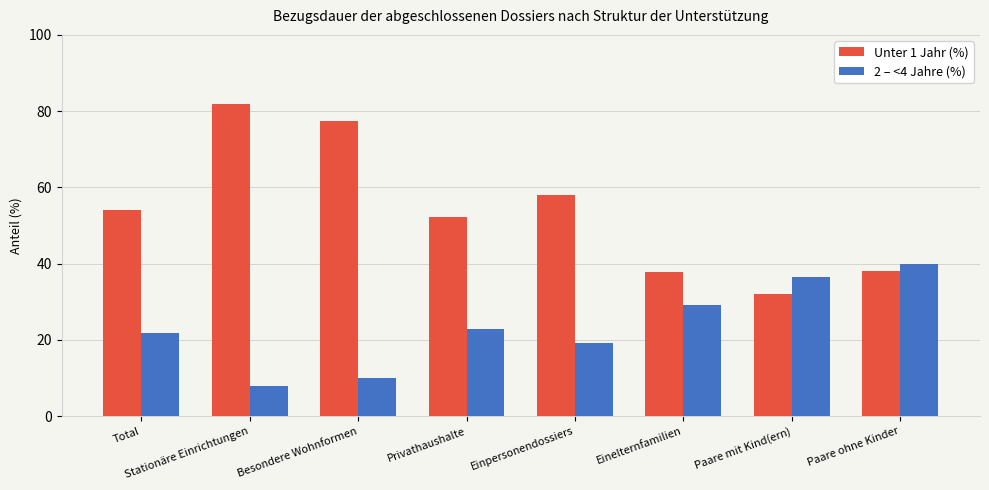

What is the sum of all 2 – <4 Jahre (%) values?

187.0